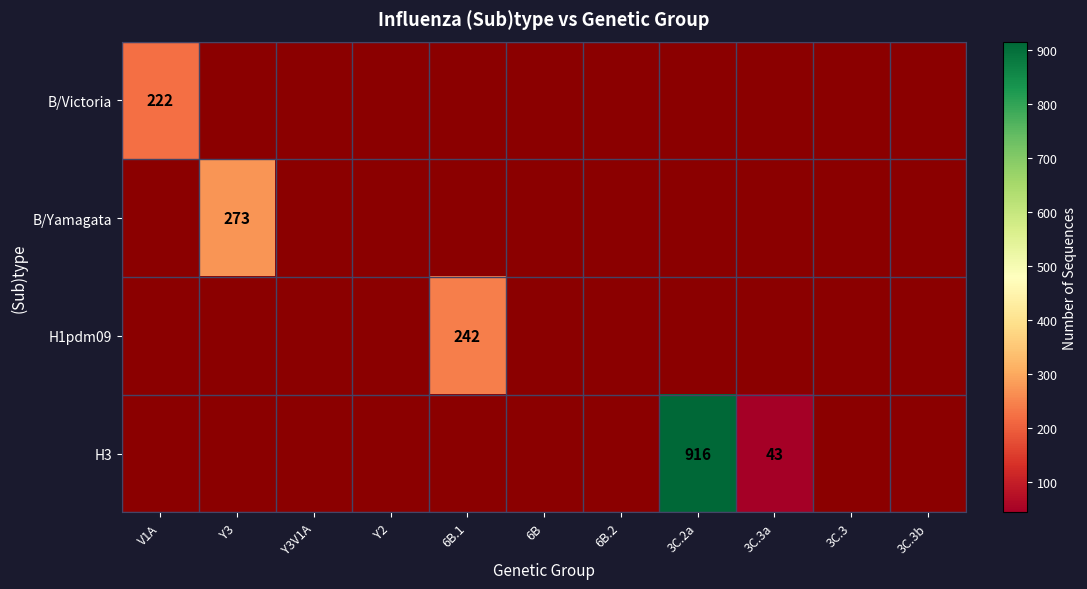

The B/Yamagata series shows 273 at Y3. True or false?

True